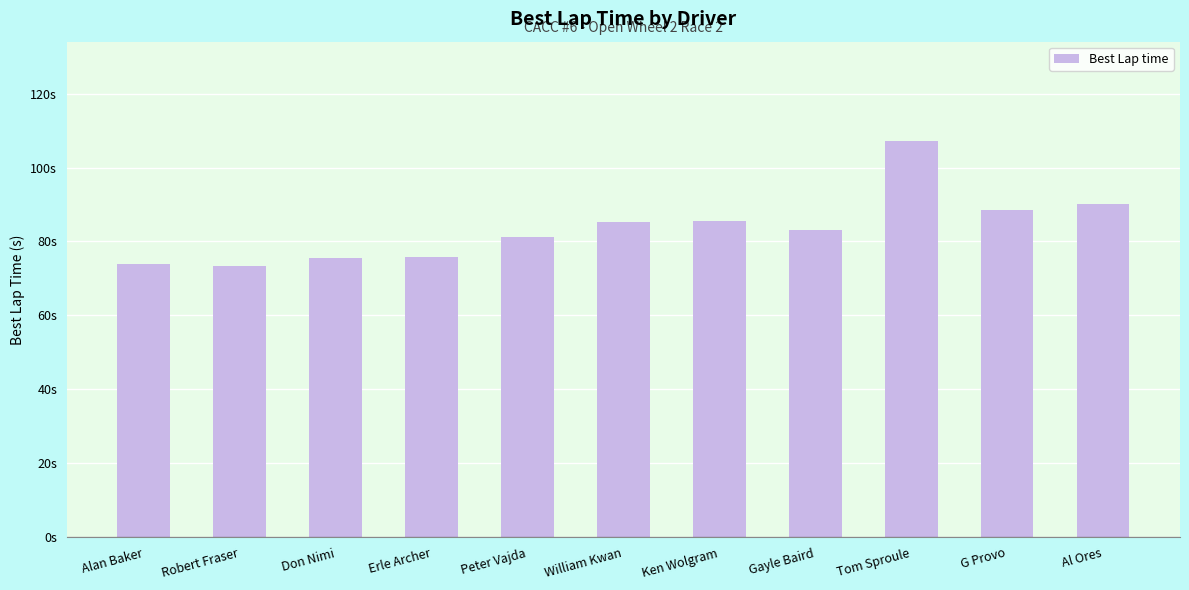

Are the bars horizontal?

No